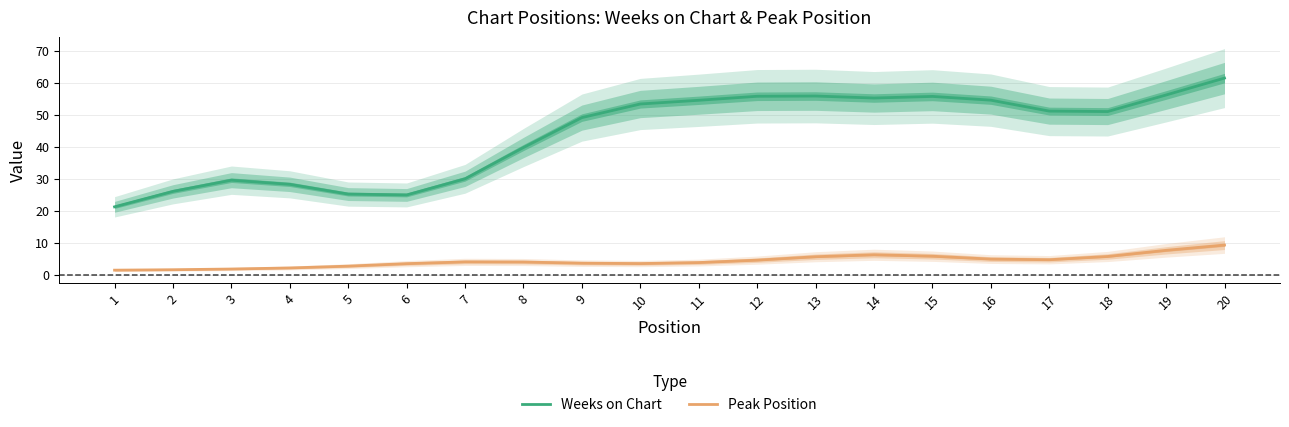

At which category is the sum across all series the highest?

20